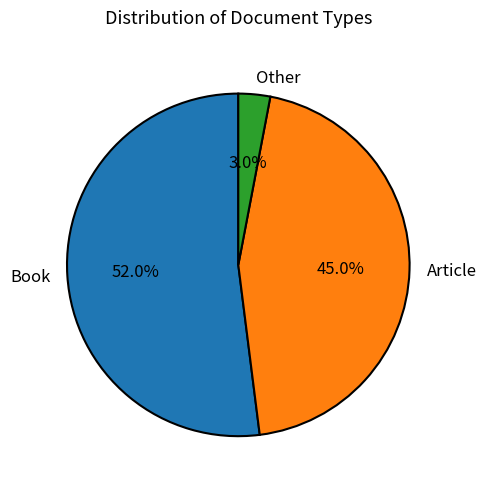

Combined, do Other and Book account for over 50%?

Yes